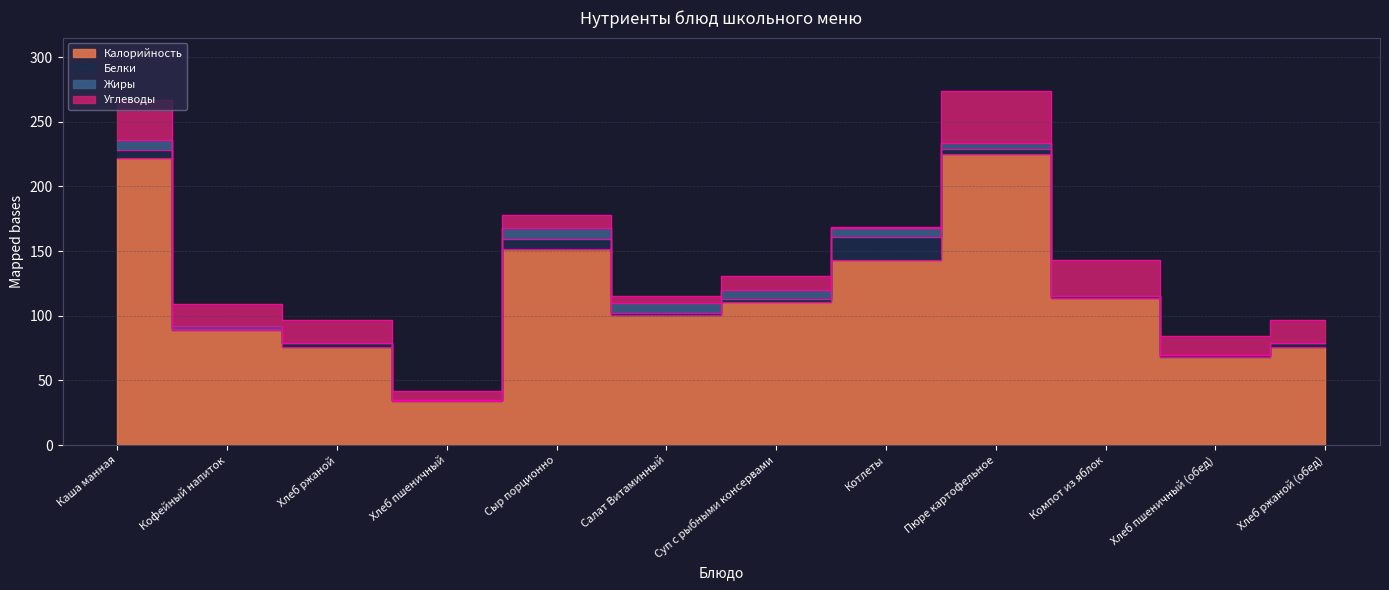

Reading left to right, list all the values displayed in this chart.

Калорийность: 222	89	76	34	152	101	111	143	225	114	68	76
Белки: 6	1	3	1	7	1	2	18	4	1	2	3
Жиры: 8	2	0	0	9	8	7	7	5	0	0	0
Углеводы: 31	17	18	7	10	5	11	1	40	28	14	18